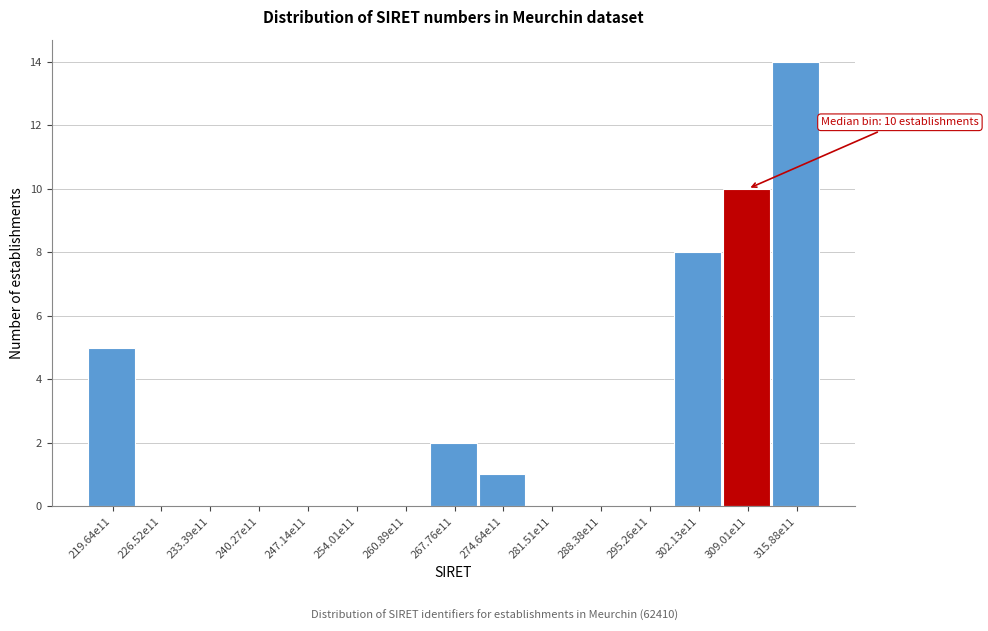

Reading right to left, extract all data points from this chart.

315.88e11=14	309.01e11=10	302.13e11=8	295.26e11=0	288.38e11=0	281.51e11=0	274.64e11=1	267.76e11=2	260.89e11=0	254.01e11=0	247.14e11=0	240.27e11=0	233.39e11=0	226.52e11=0	219.64e11=5